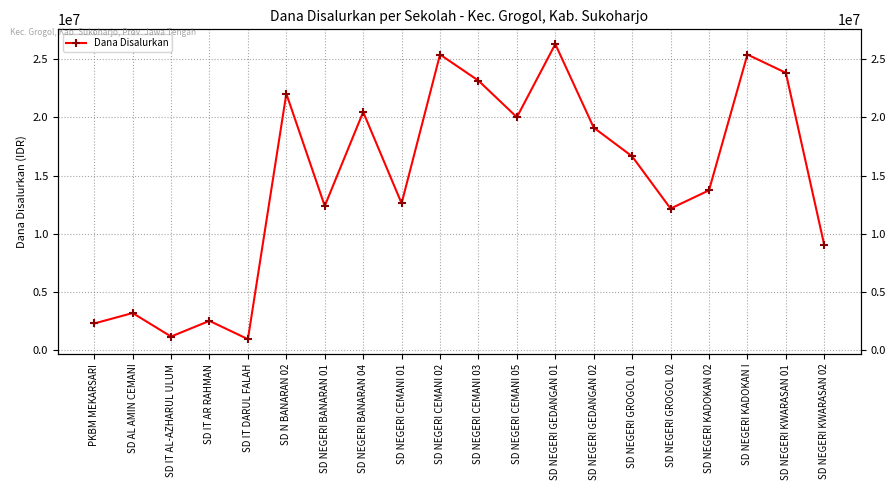

What is the value of the 14th point from the left?

19125000